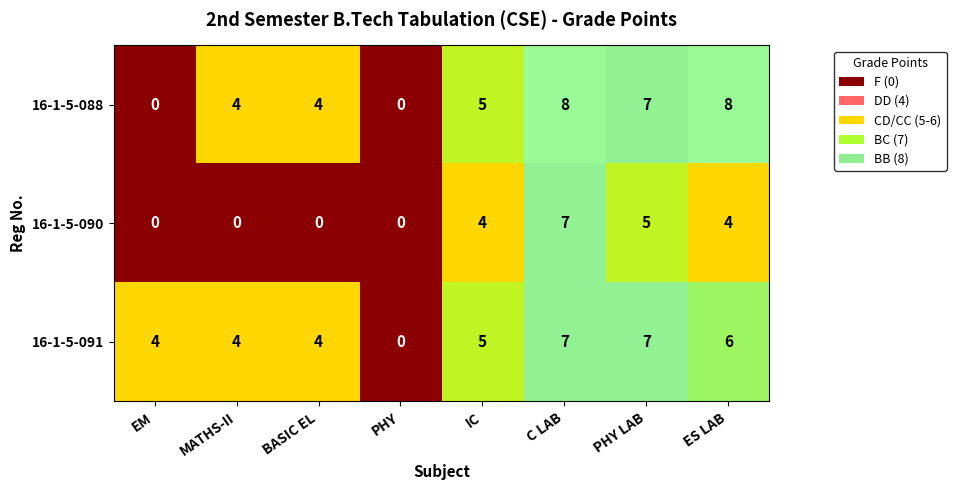

True or false: 16-1-5-091 has a value of 4 at MATHS-II.

True